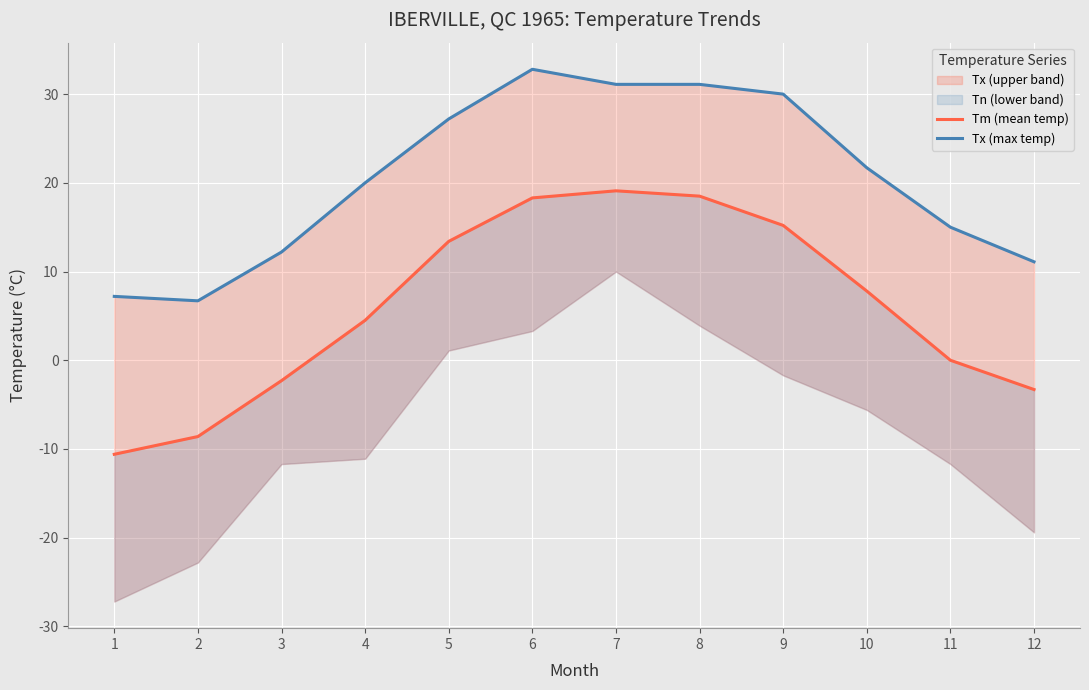

True or false: Tm (mean temp) has more than 1 interior local peaks.

False